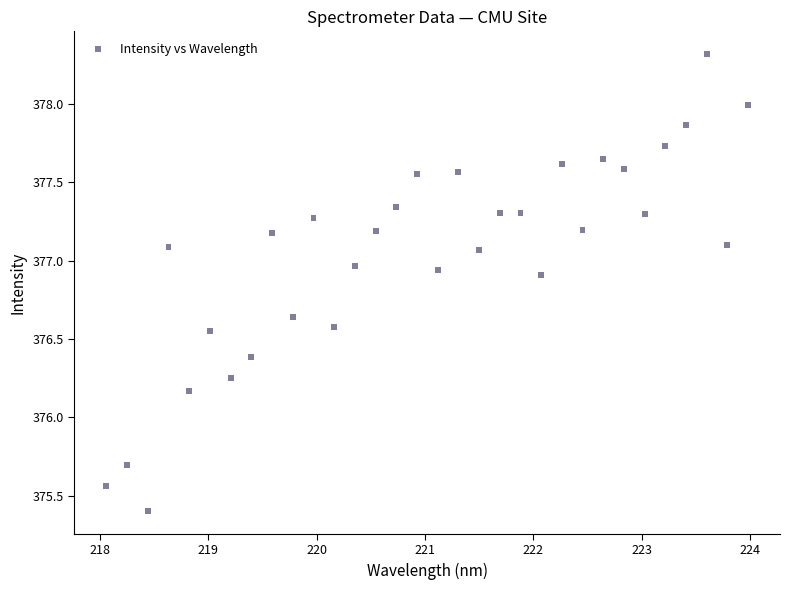

What is the range of X values (max minus min)?

5.9